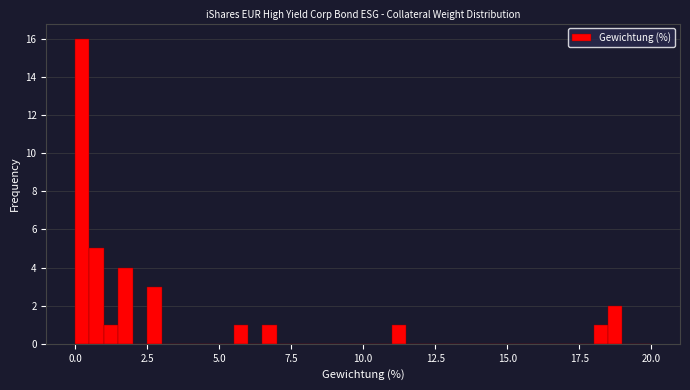

Read against the x-axis, roughly where is the centre of the tallest bar?

0.5